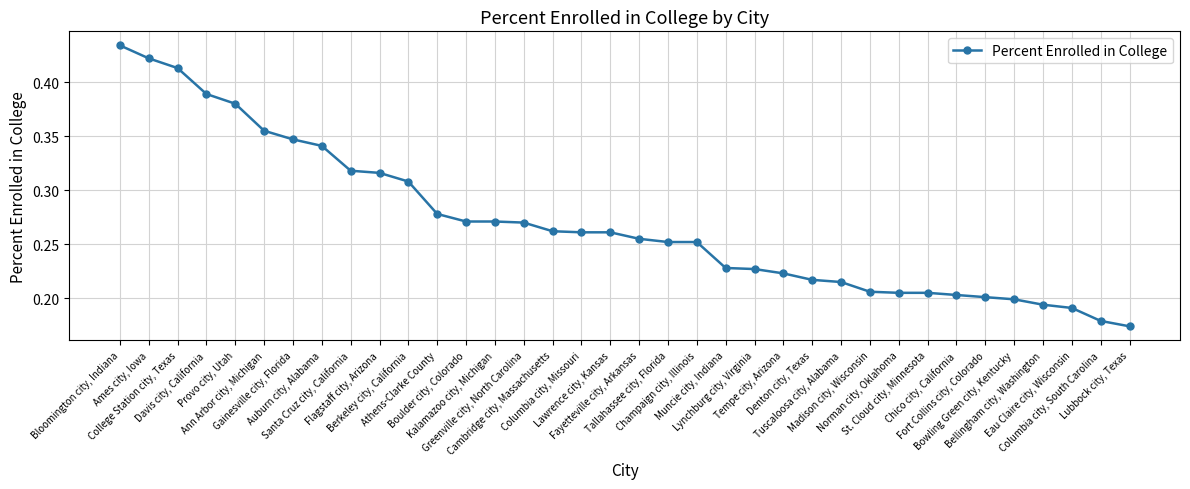

What is the difference between the maximum and second lowest values?

0.3